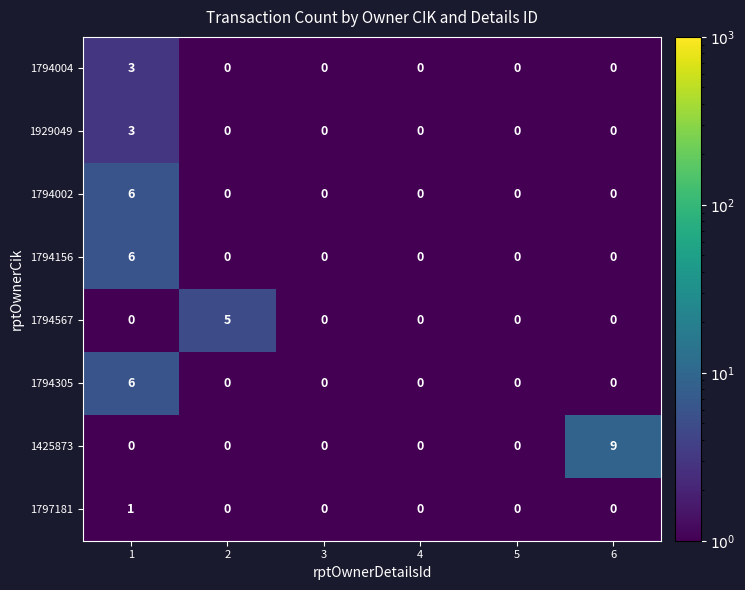

What is the sum of all 1794004 values?

3